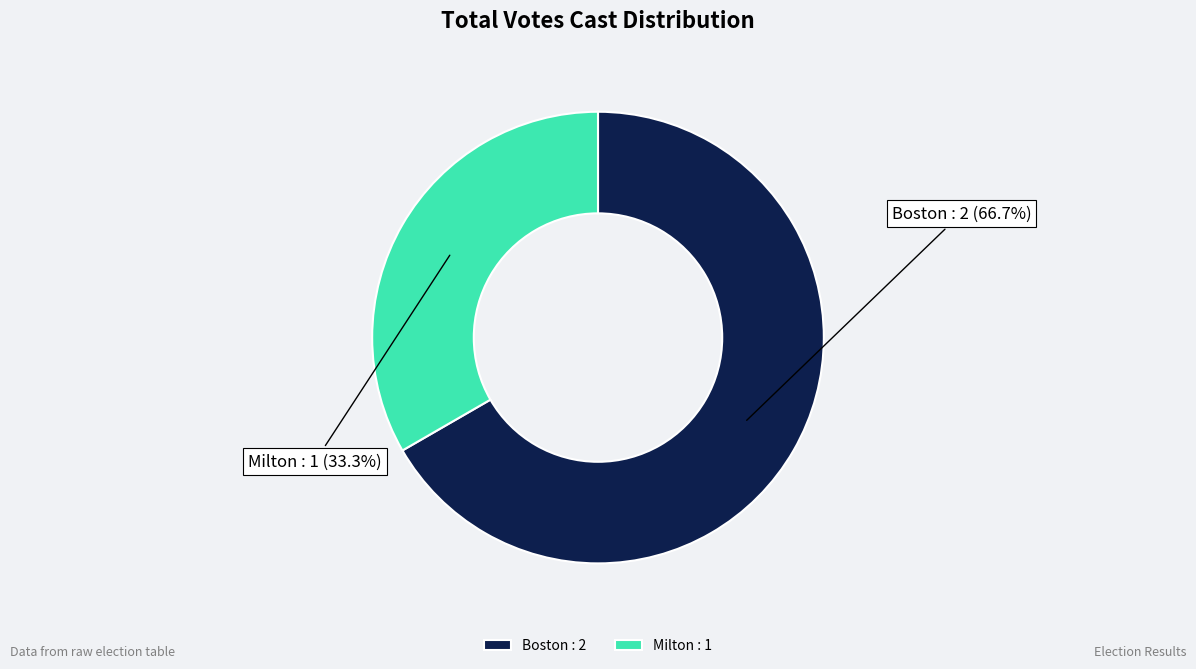

Combined, what portion of the pie is Milton and Boston?

100.0%